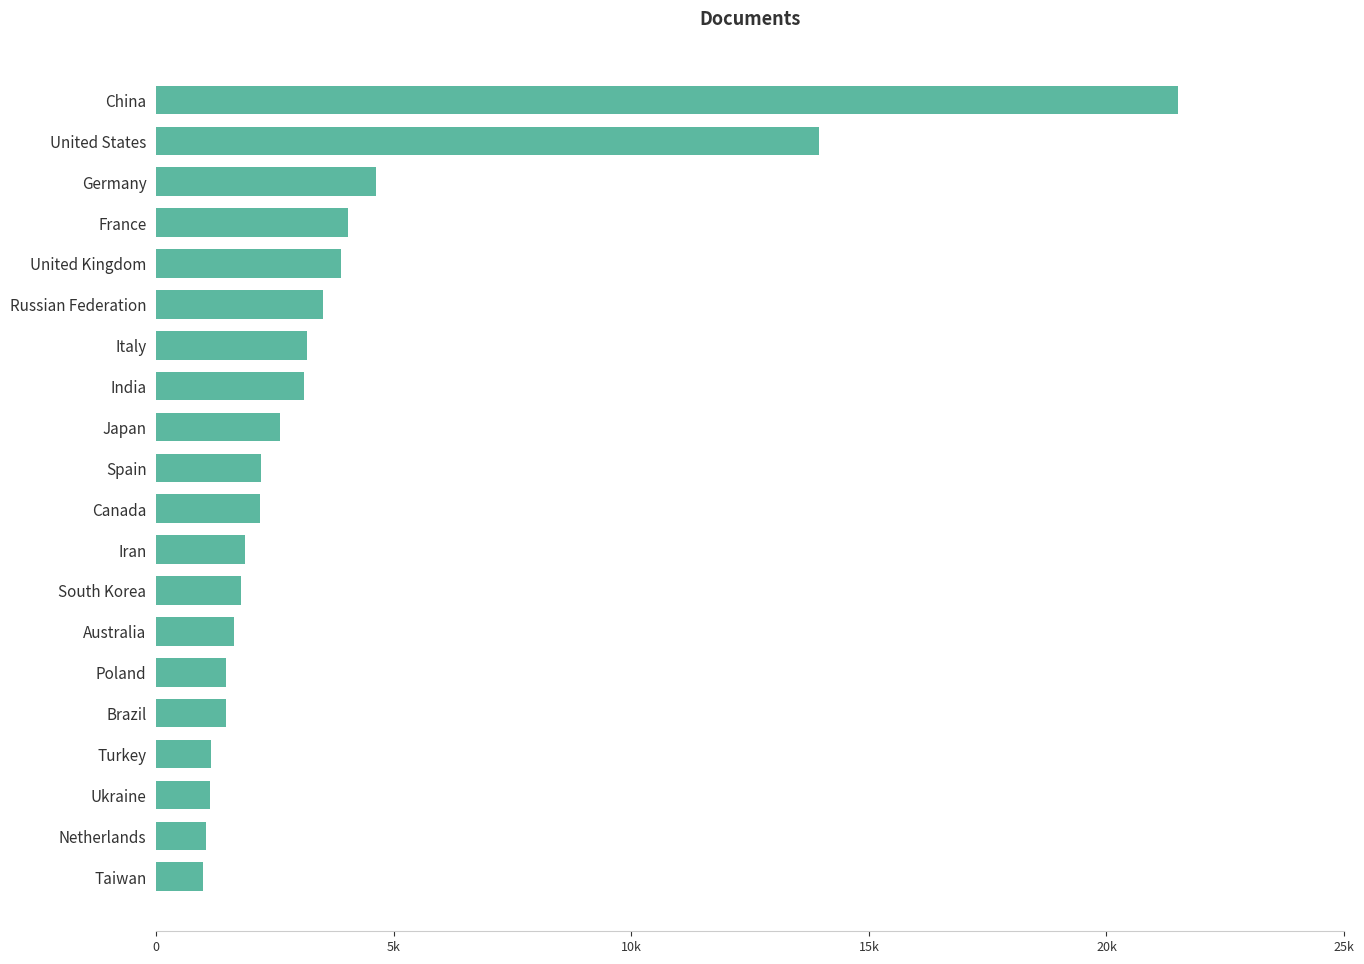

What is the difference between the second highest and minimum values?

12951